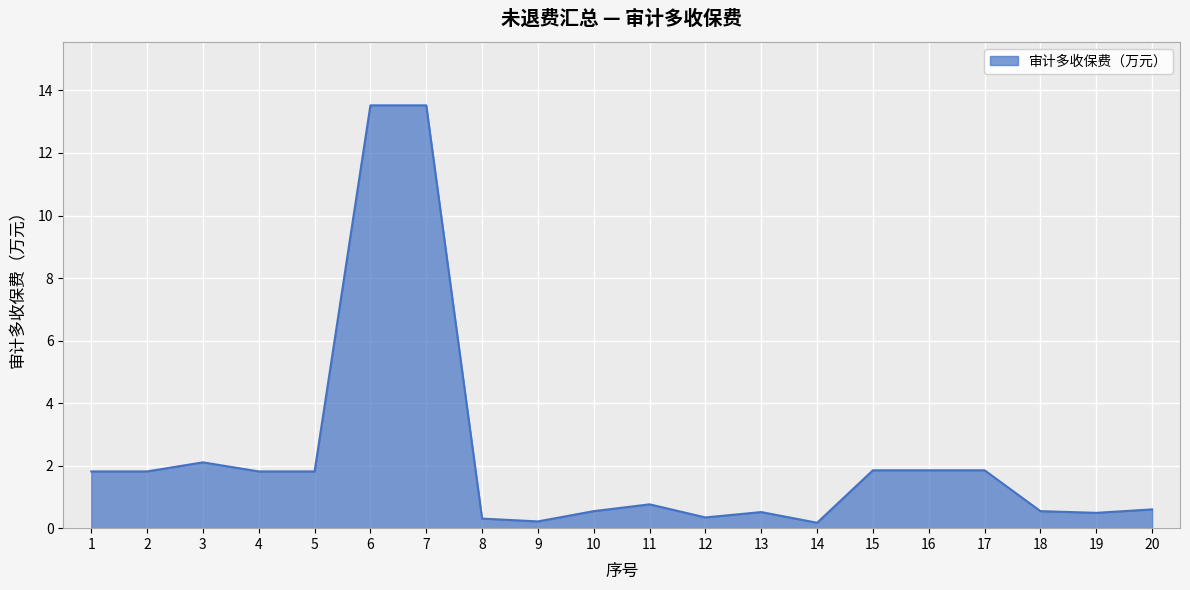

Which has a higher value, 17 or 3?

3